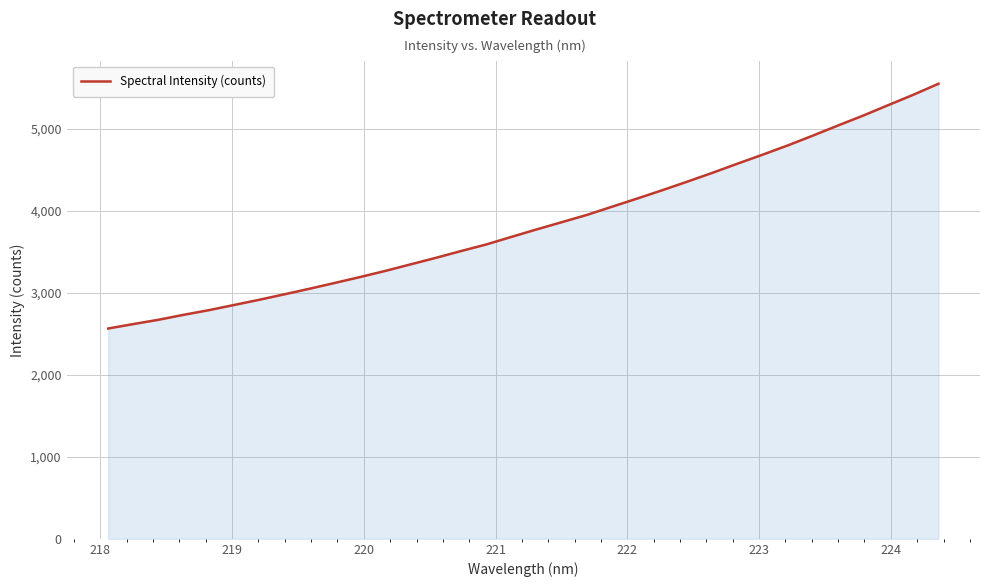

What is the smallest value displayed?

2563.1